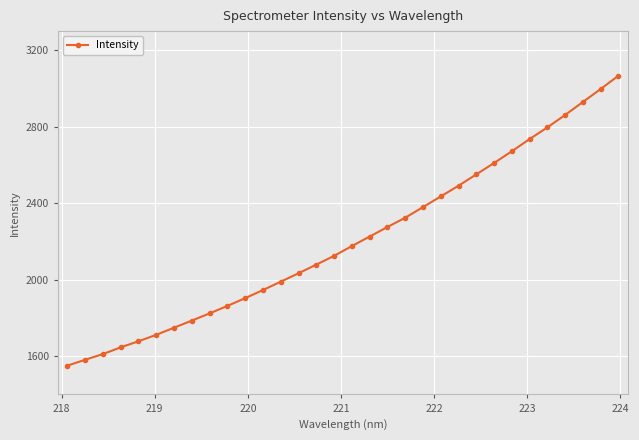

True or false: there are more than 0 points higher than both neighbors.

False